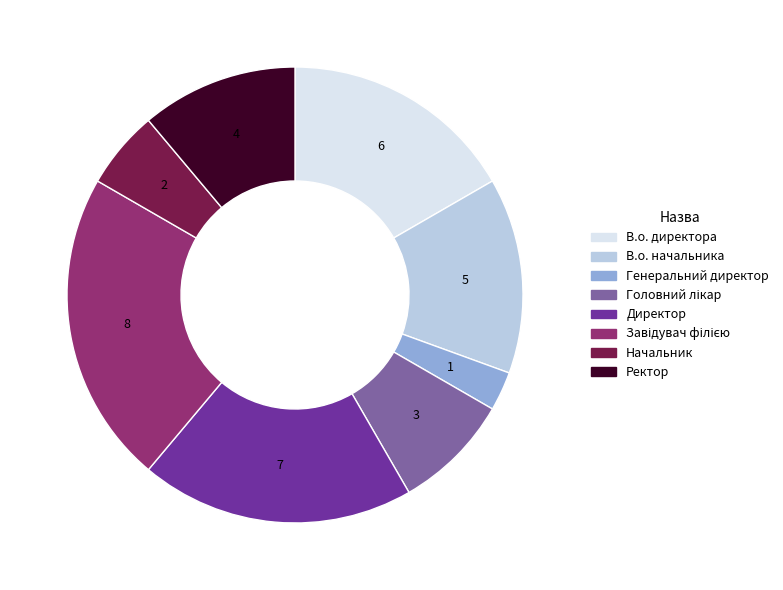

Count the number of slices in the pie.

8